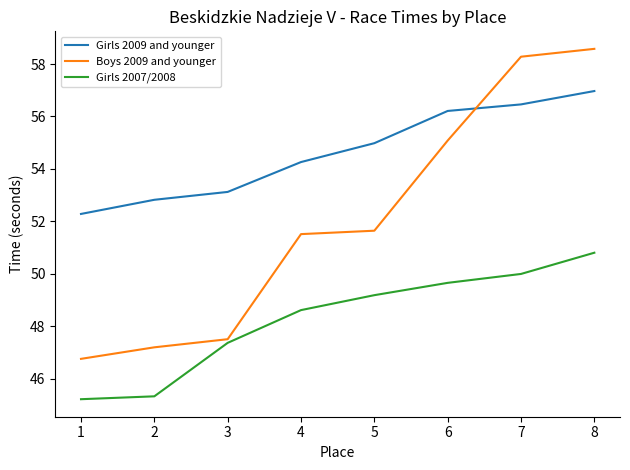

True or false: Girls 2007/2008 and Girls 2009 and younger intersect in this chart.

False